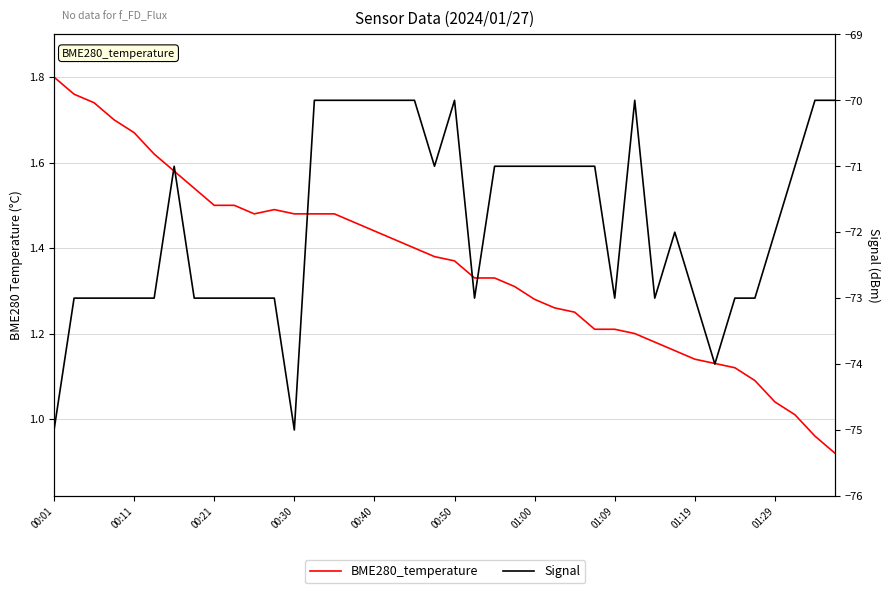

How many data points does each series have?

40